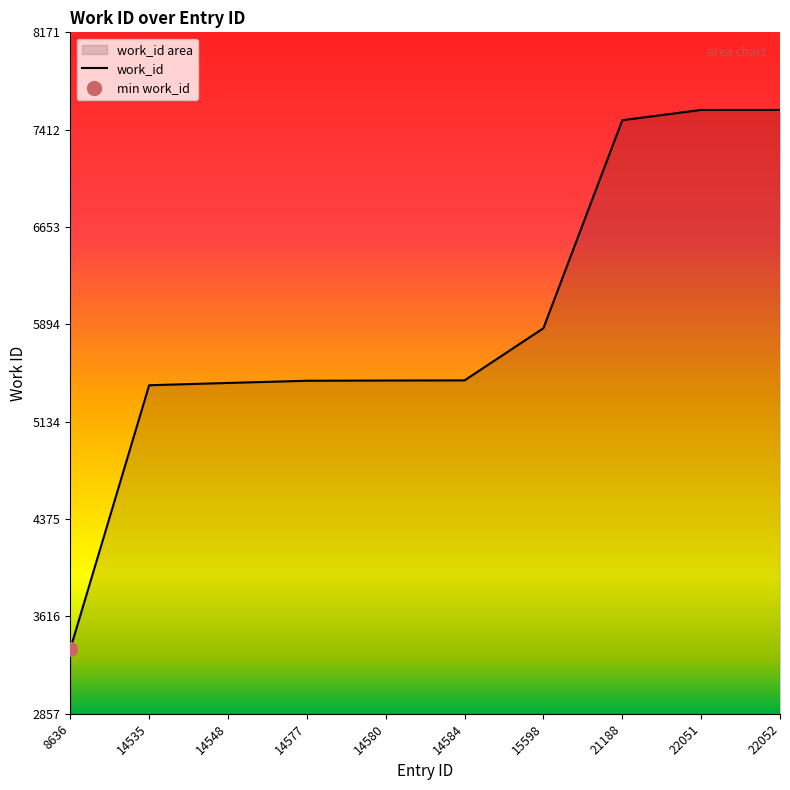

Reading left to right, extract all data points from this chart.

8636=3362	14535=5419	14548=5437	14577=5454	14580=5456	14584=5457	15598=5864	21188=7486	22051=7566	22052=7566